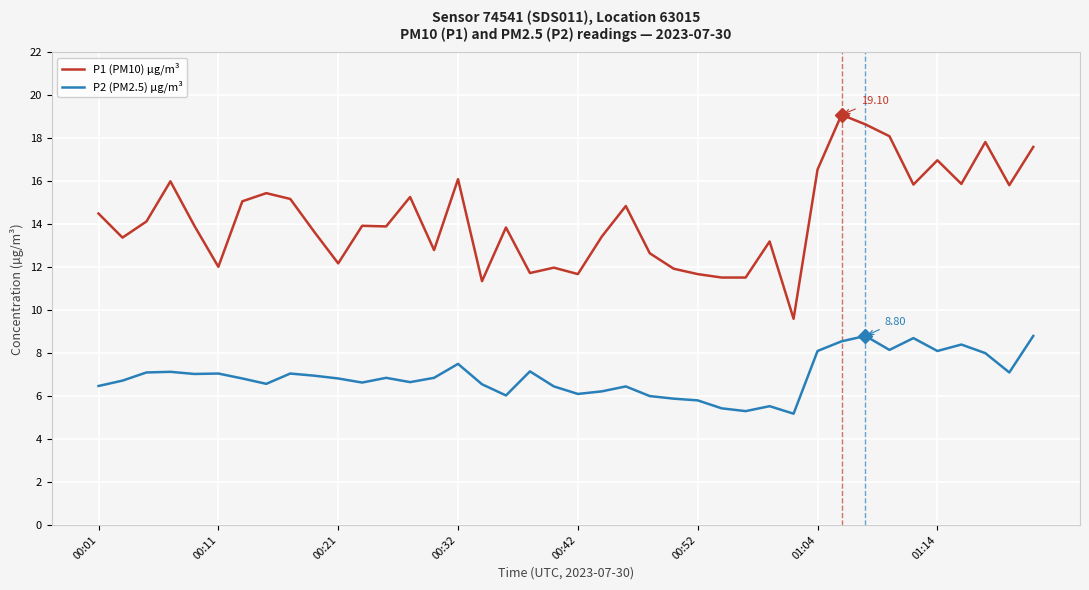

List the series in order of their peak value, highest first.

P1 (PM10) µg/m³, P2 (PM2.5) µg/m³